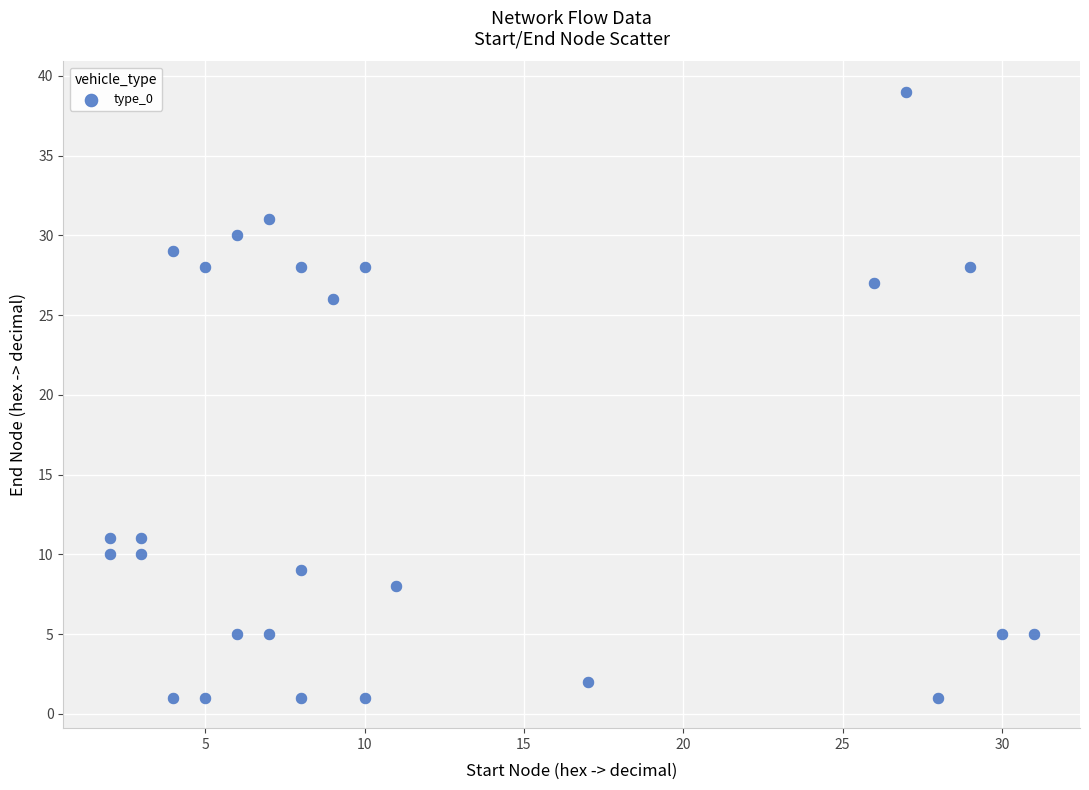

What Y value in the scatter plot is closest to 20?

26